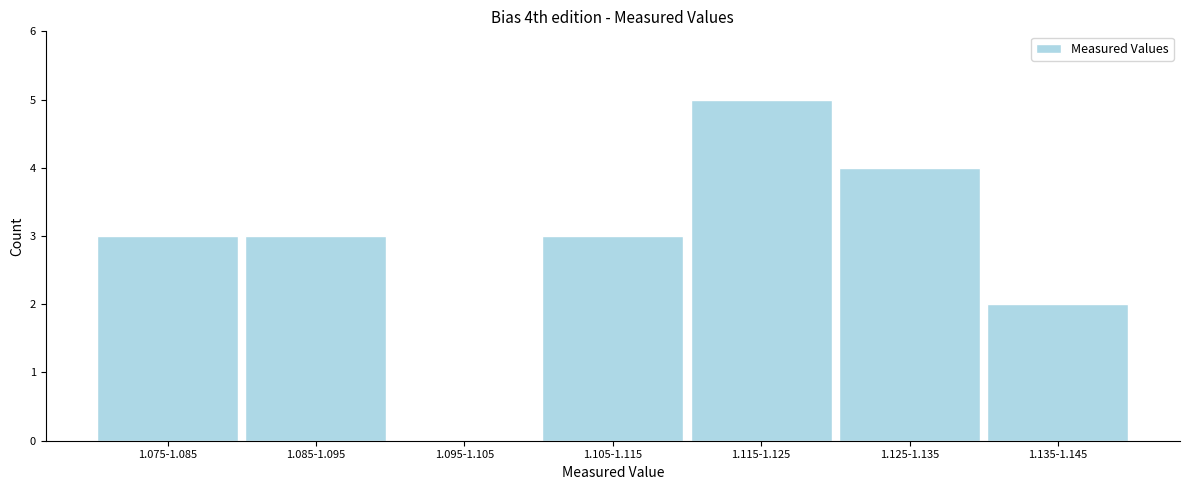

Reading left to right, what are all the values shown in this chart?

1.075-1.085=3	1.085-1.095=3	1.095-1.105=0	1.105-1.115=3	1.115-1.125=5	1.125-1.135=4	1.135-1.145=2